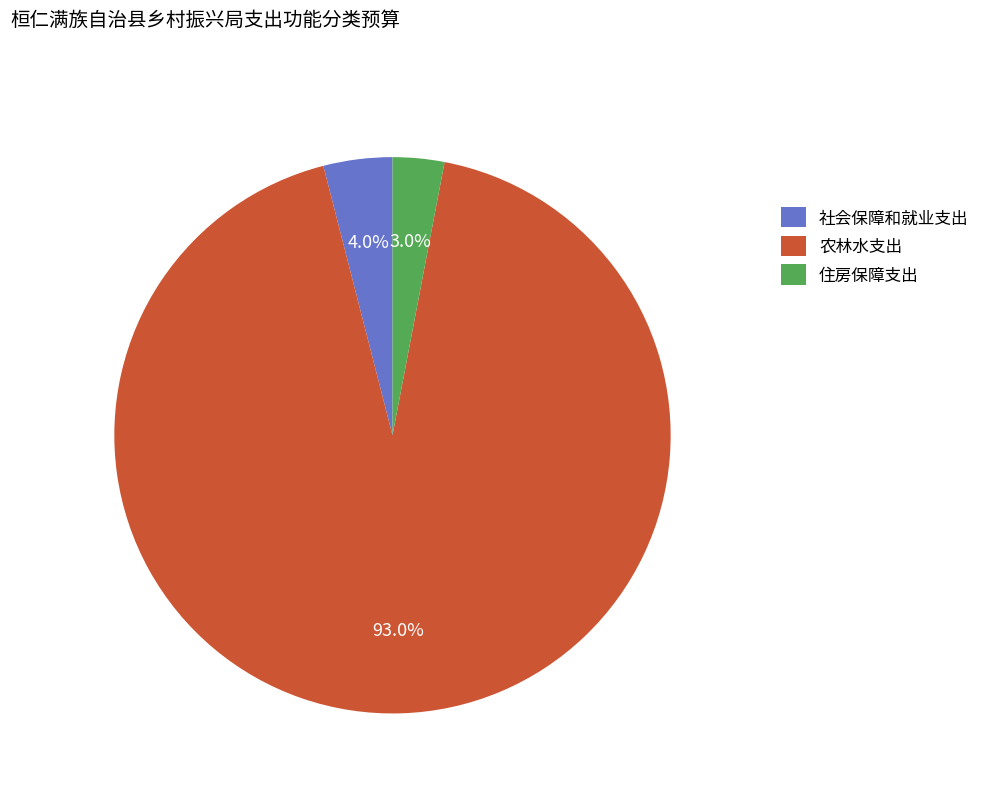

Which category has the biggest portion of the pie?

农林水支出